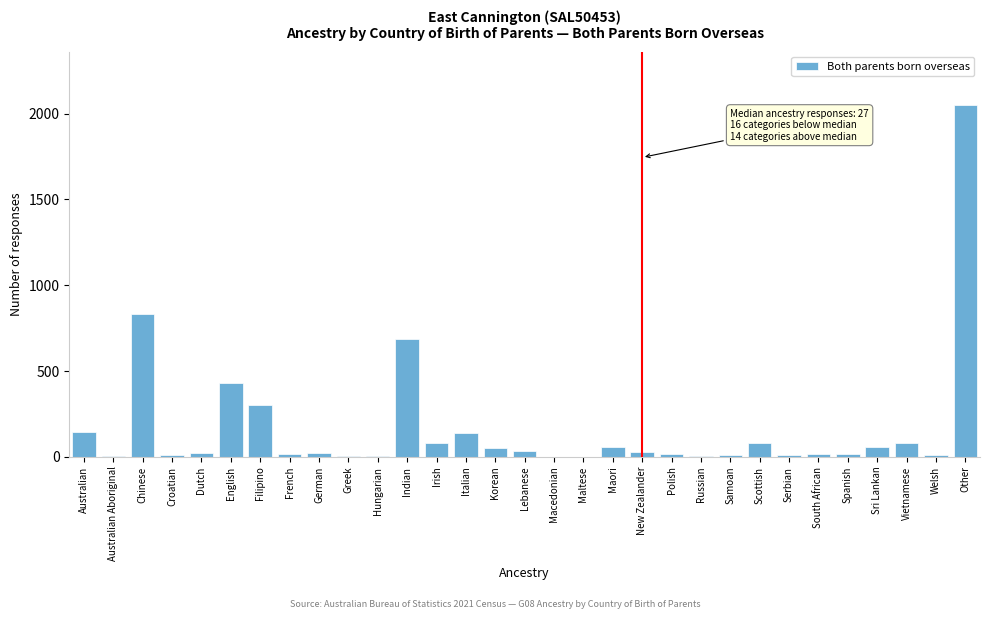

Is it true that the value at Macedonian is -771?

False